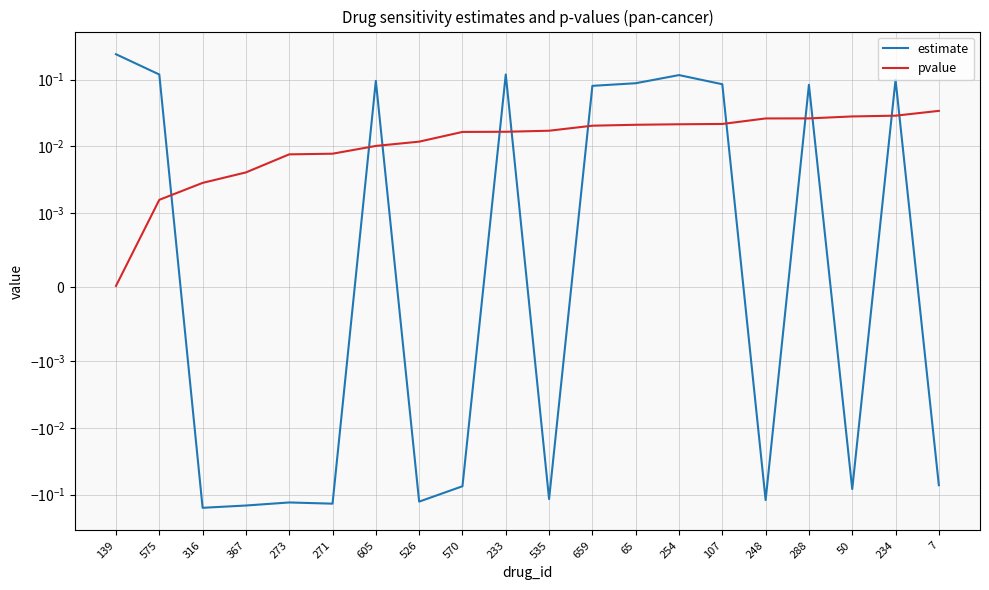

At which category does estimate reach its first local peak?

273